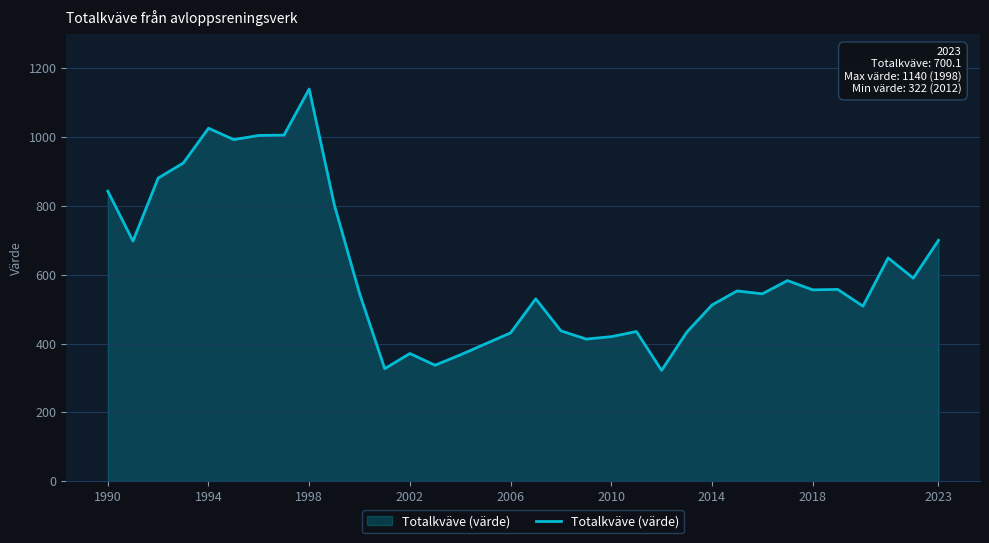

Does the chart have visible grid lines?

Yes